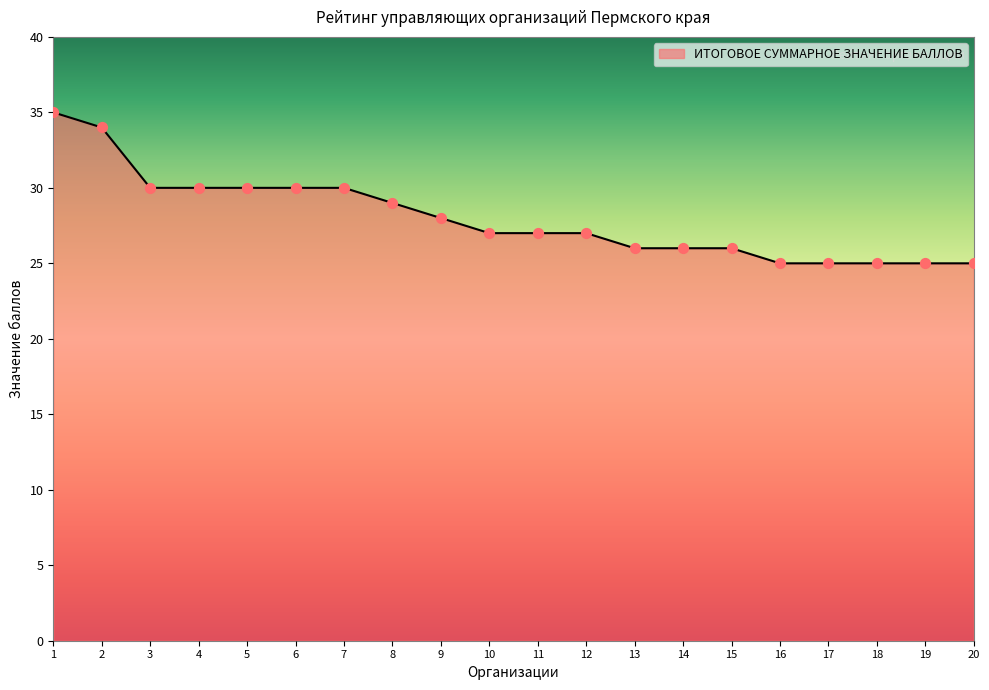

Approximately how many times larger is the value at 17 compared to 9?

0.9